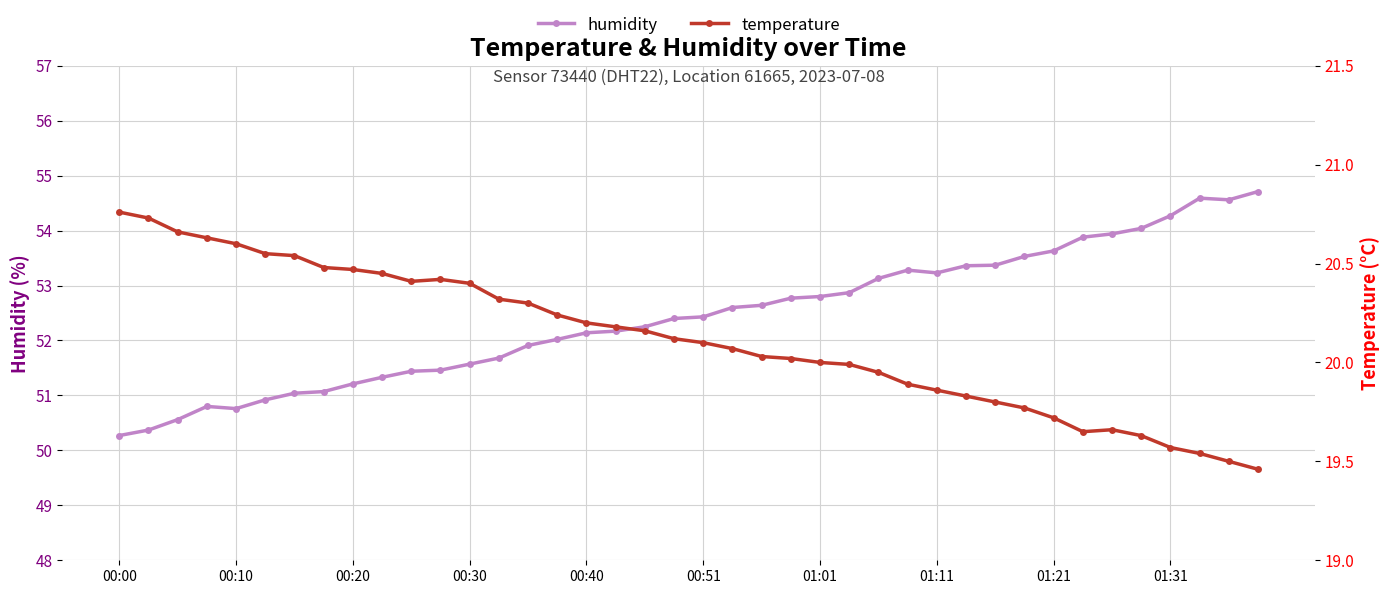

Where is the first local minimum for temperature?

10